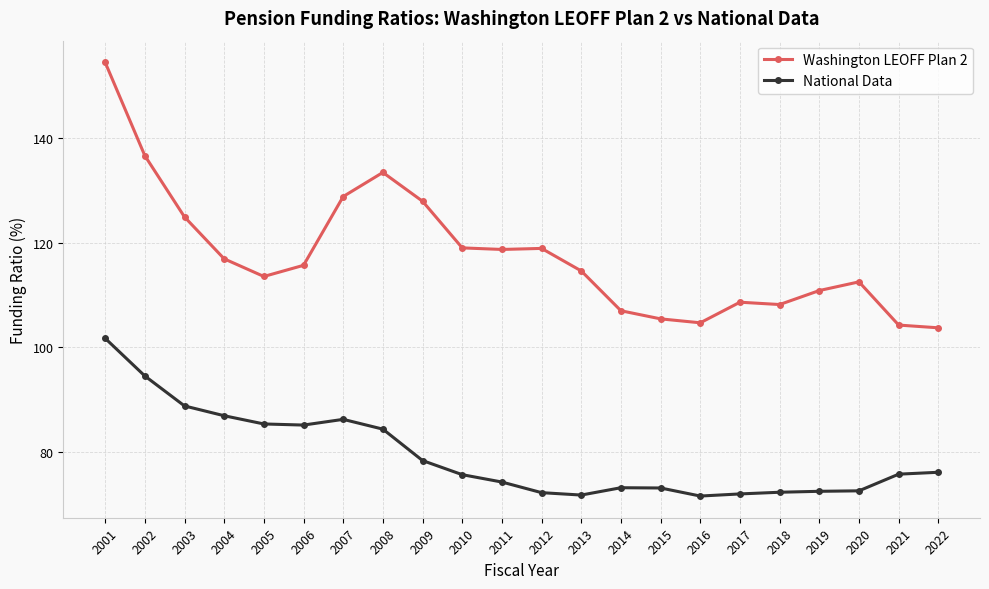

How many lines are shown in the chart?

2